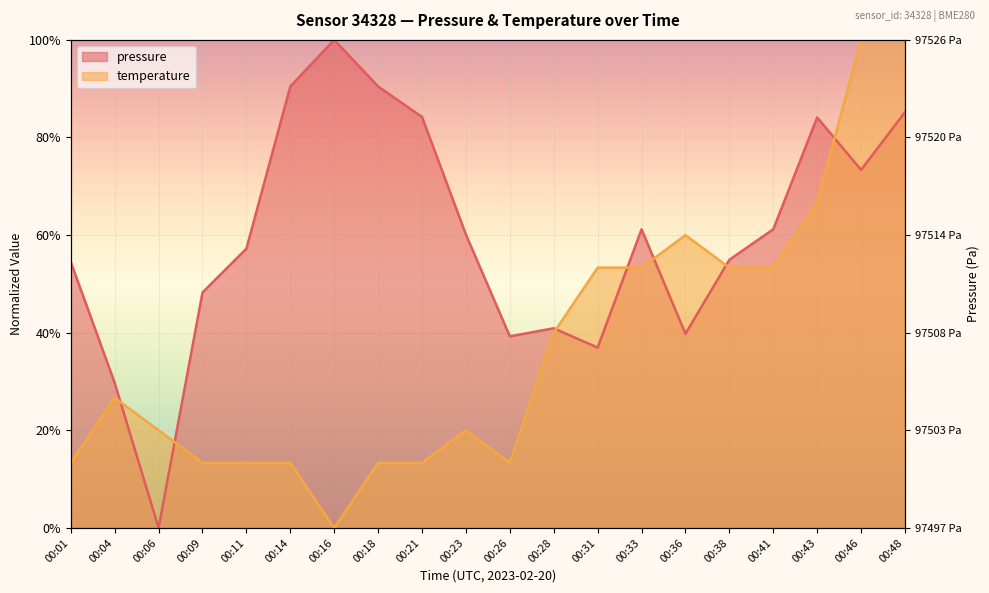

True or false: temperature has more than 2 interior local peaks.

True